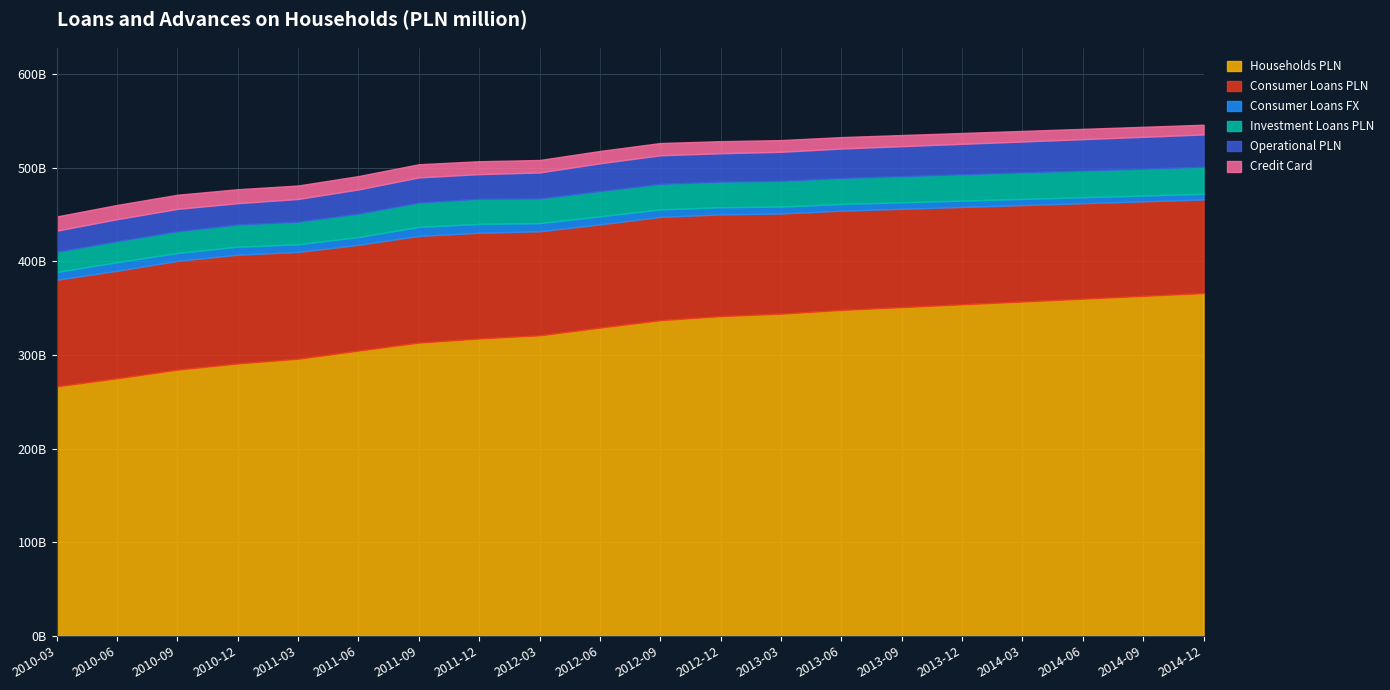

Which has a higher value, 2010-03 or 2012-09?

2012-09